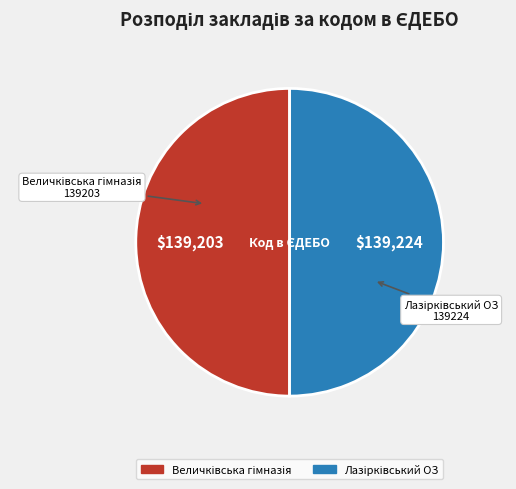

Rank the categories by value from lowest to highest.

Величківська гімназія, Лазірківський ОЗ